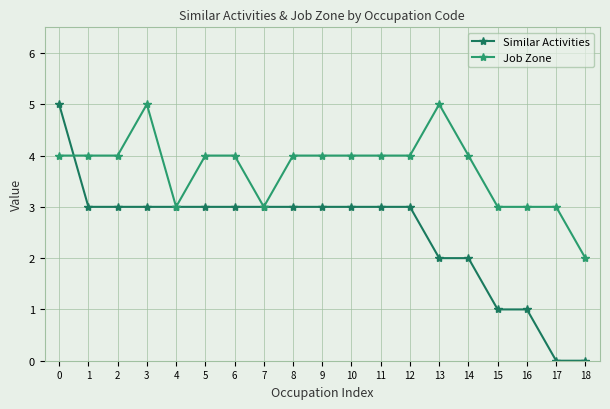

Read the Job Zone value at 6.

4